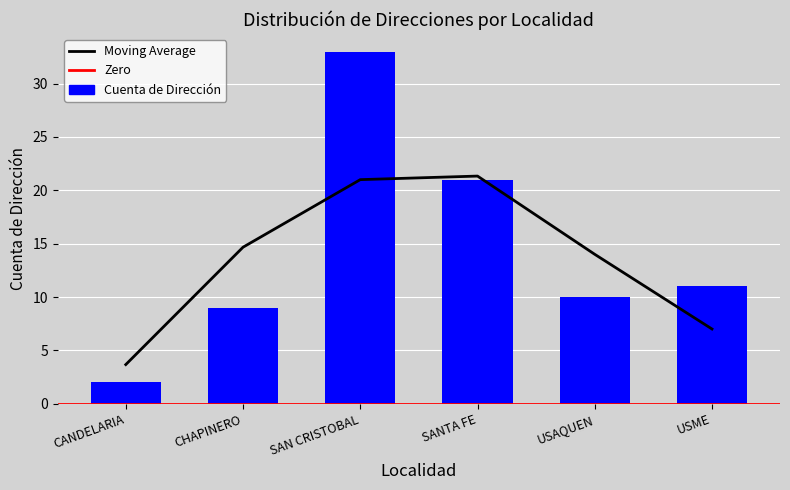

Rank the categories by value from highest to lowest.

SAN CRISTOBAL, SANTA FE, USME, USAQUEN, CHAPINERO, CANDELARIA